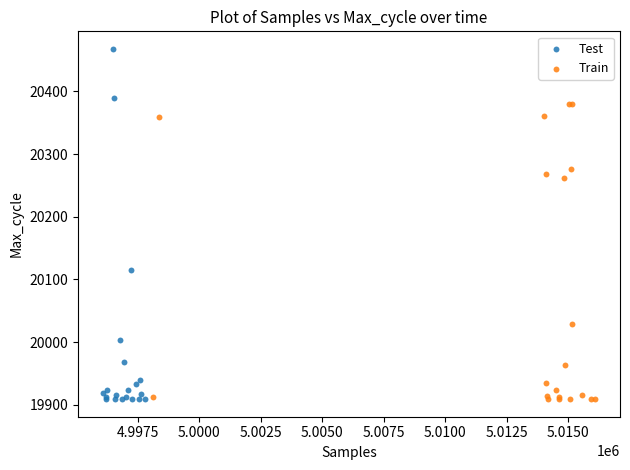

What are all the series names shown in the legend?

Test, Train